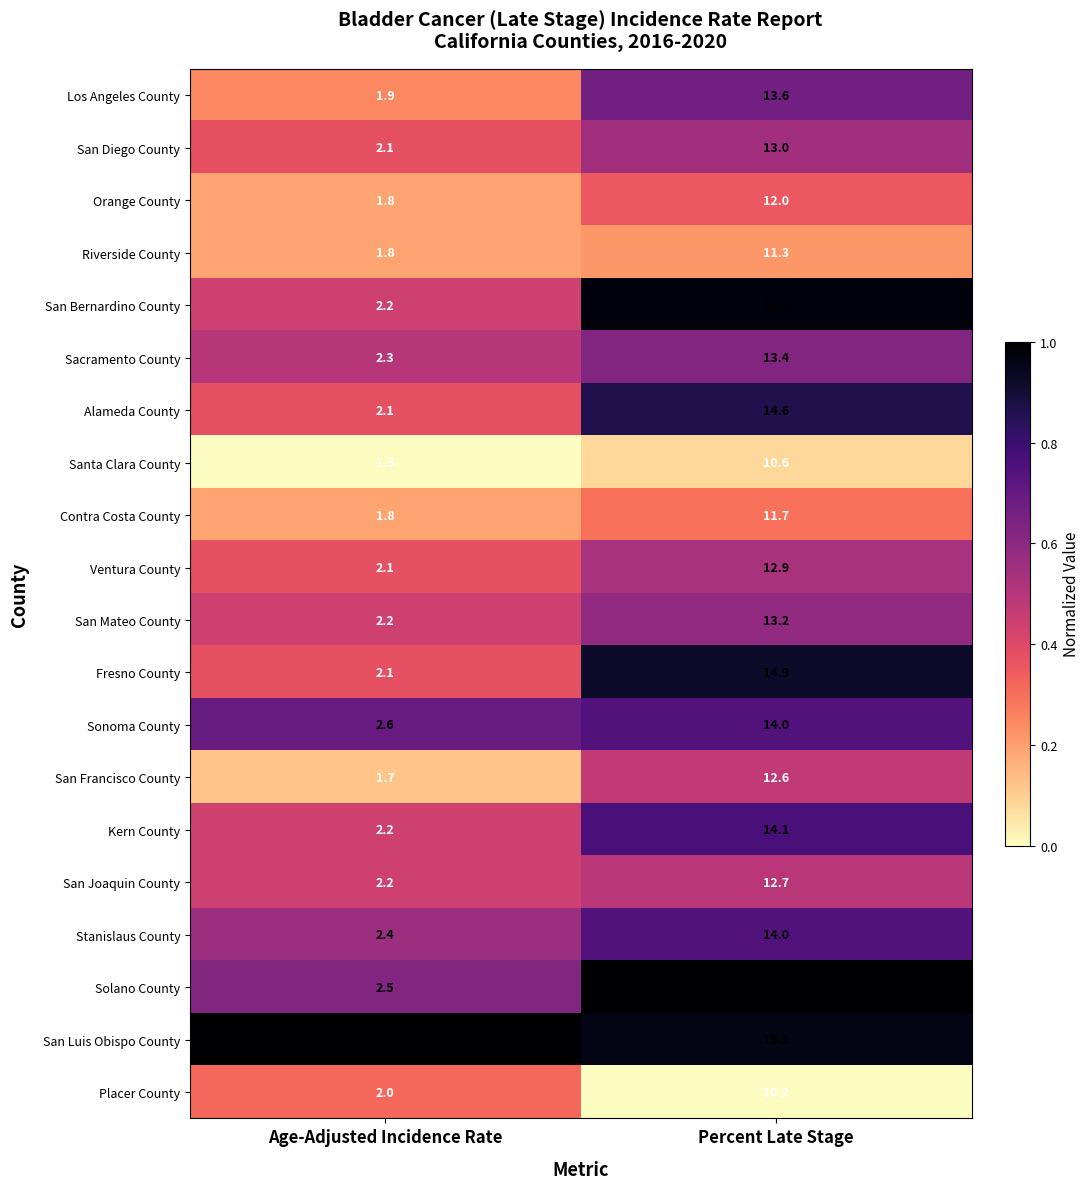

What is the greatest value displayed?

15.3